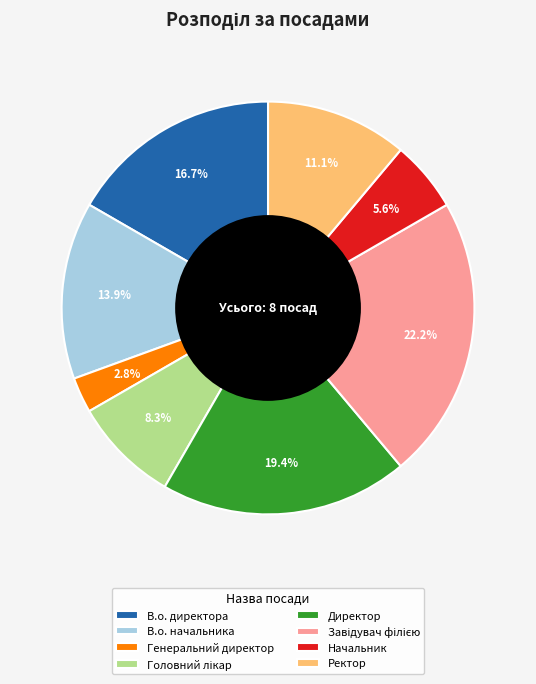

Which has a higher value, В.о. директора or В.о. начальника?

В.о. директора